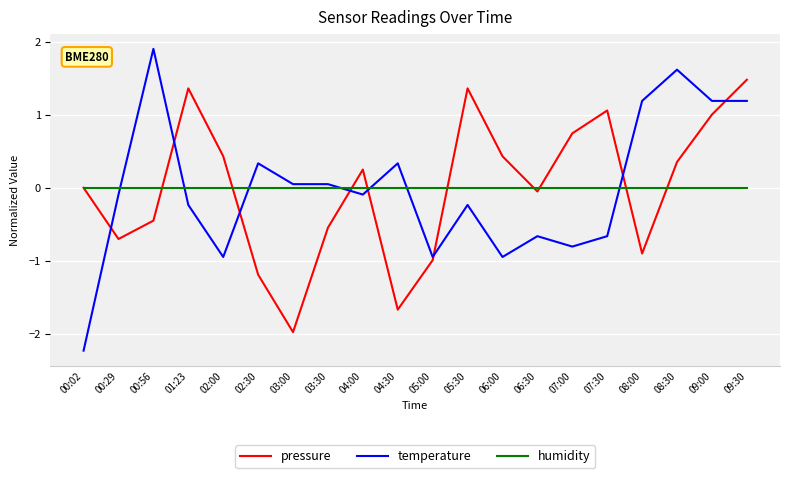

What is the difference between the highest and lowest values at 02:30?

1.5